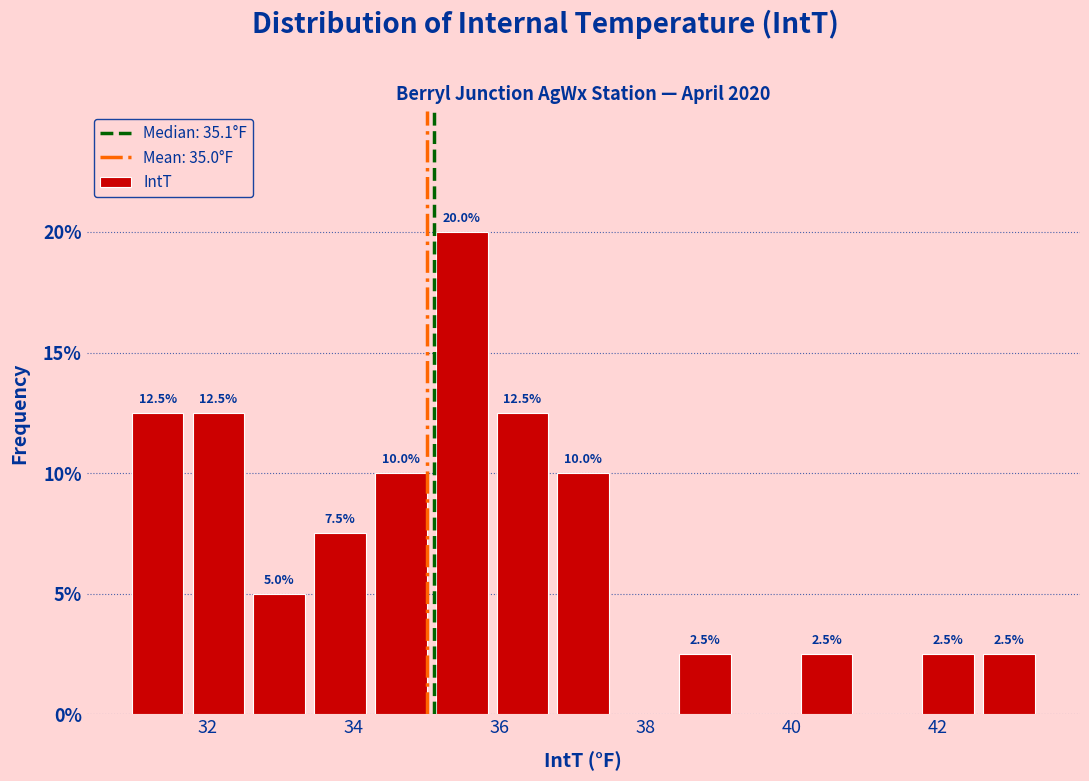

Which range on the x-axis has the tallest bar?

35.0 to 36.0